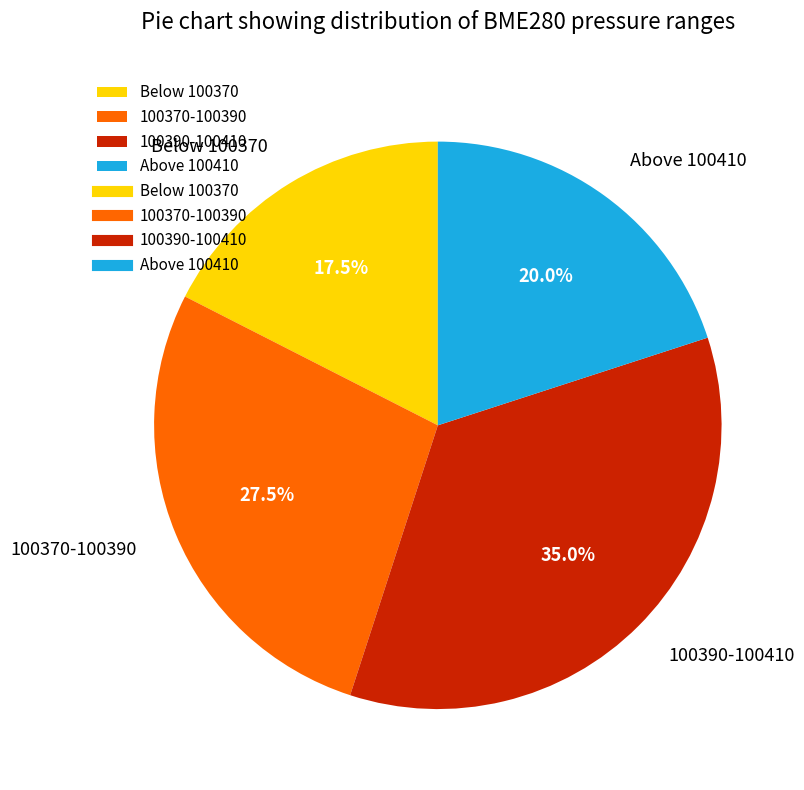

Combined, what portion of the pie is 100370-100390 and Above 100410?

47.5%